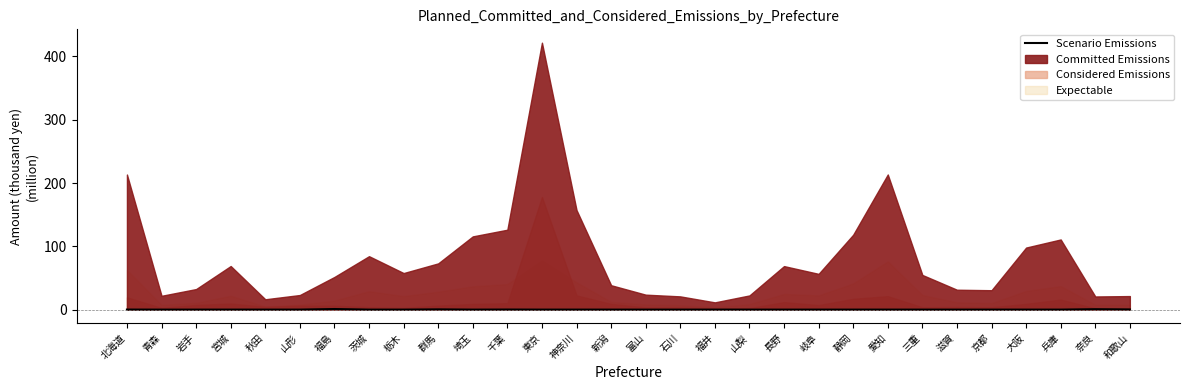

The Scenario Emissions series shows 0.0 at 長野. True or false?

True